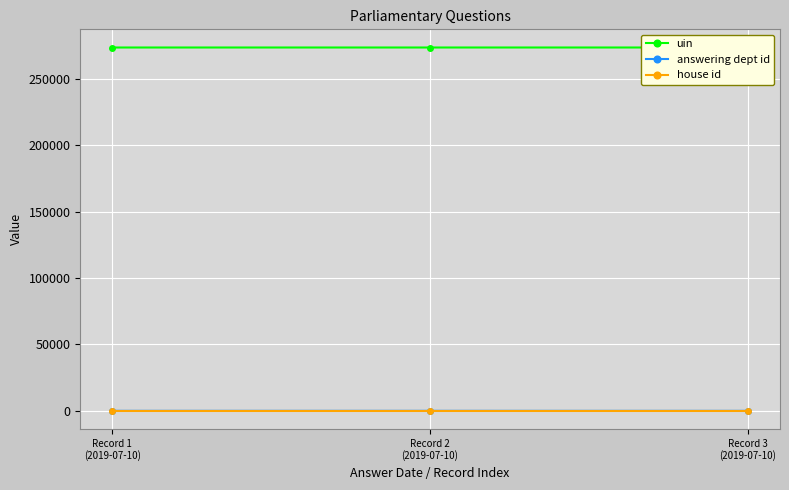

Rank the series at Record 1
(2019-07-10) from lowest to highest value.

house id, answering dept id, uin